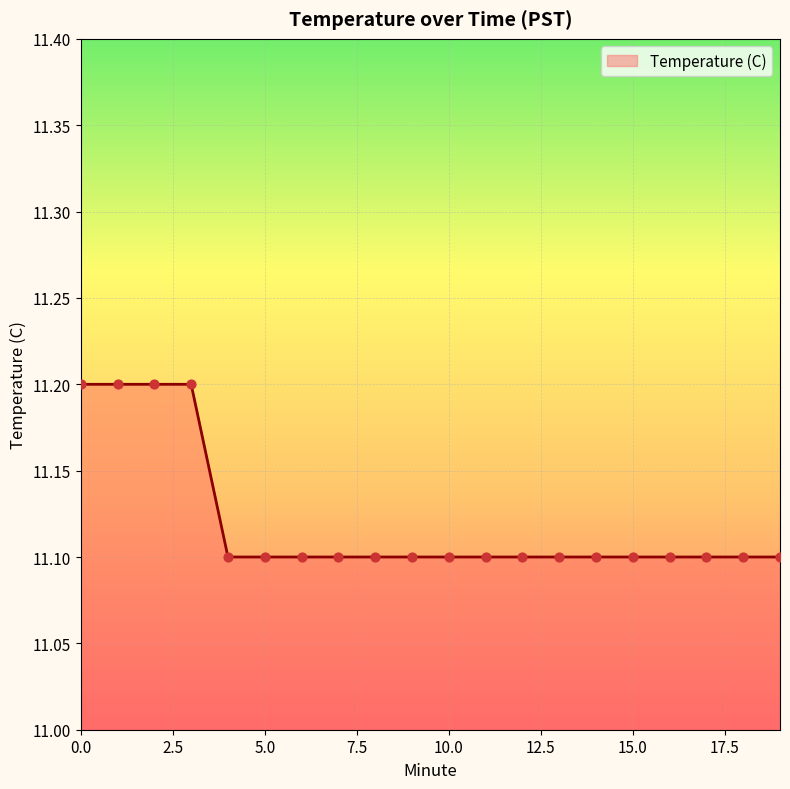

What is the maximum value shown in the chart?

11.2